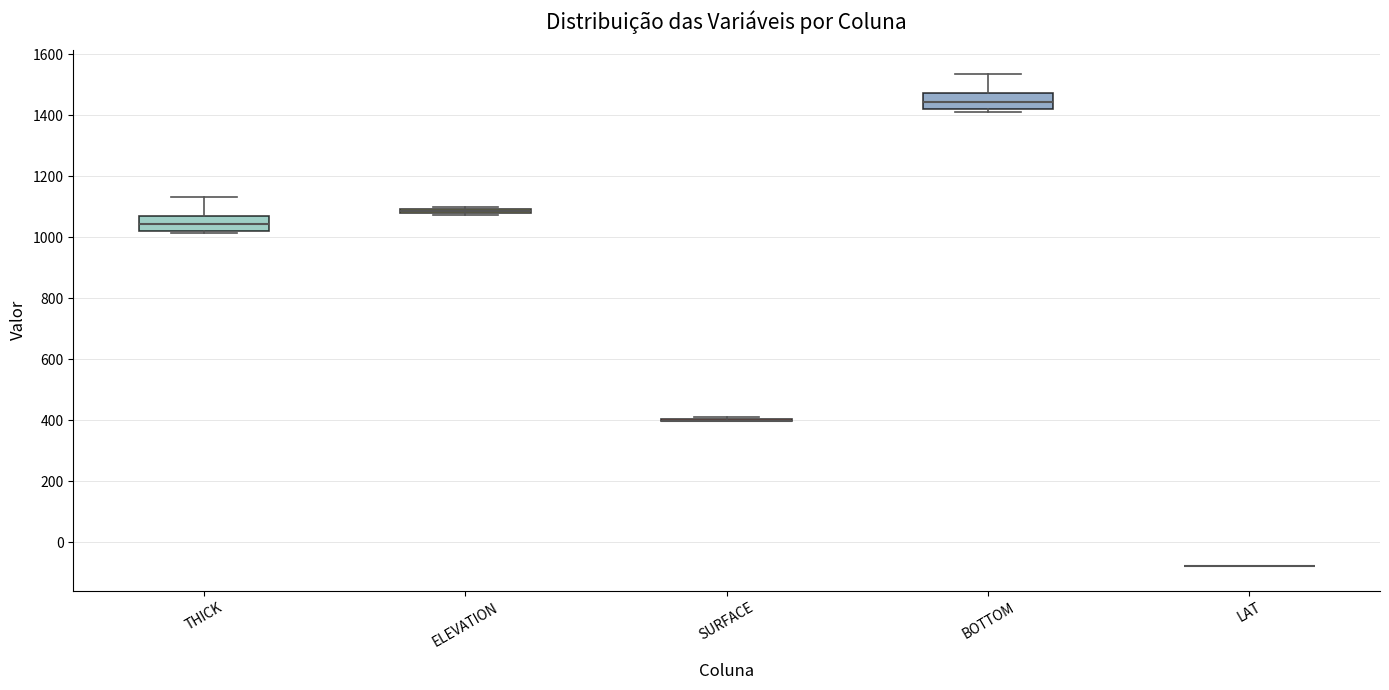

Where is the upper edge of the box for ELEVATION on the y-axis? The values are not printed on the chart, so give them approximately, as read against the axis.

1100